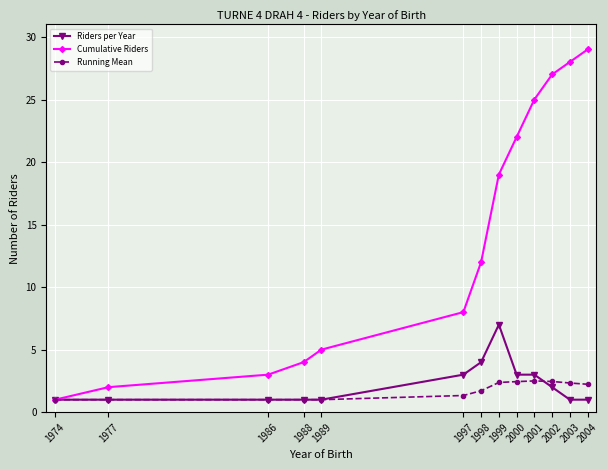

What are all the series names shown in the legend?

Riders per Year, Cumulative Riders, Running Mean